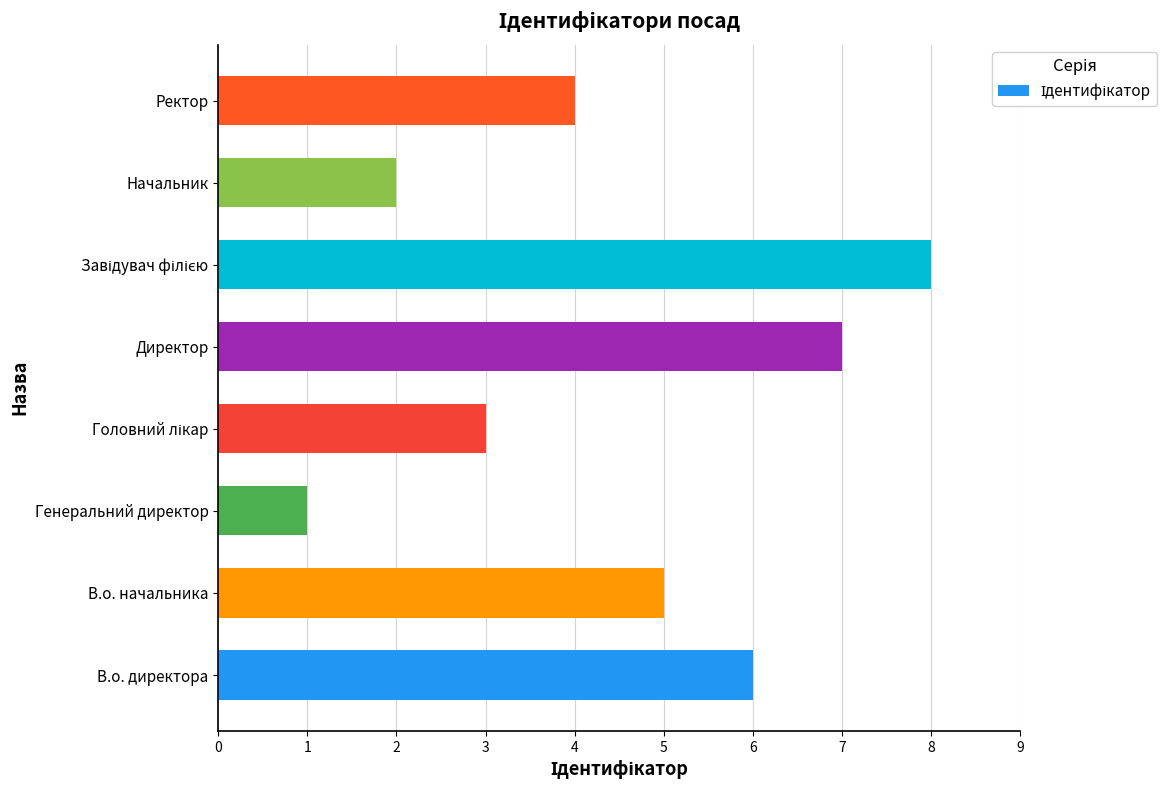

Approximately how many times larger is the value at Начальник compared to Директор?

0.3